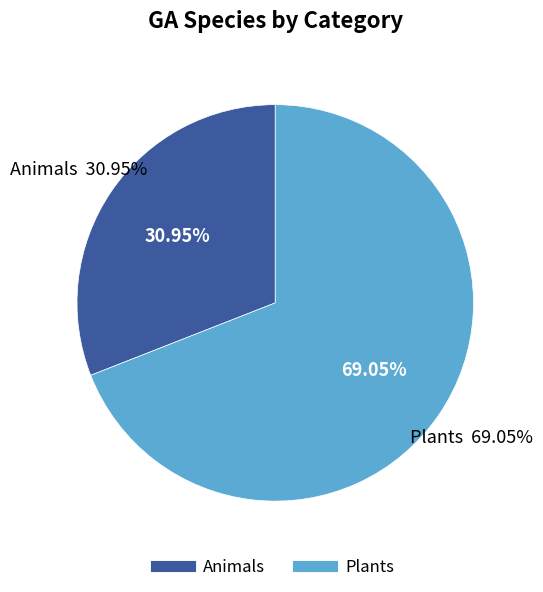

Is the sum of Plants and Animals greater than half?

Yes